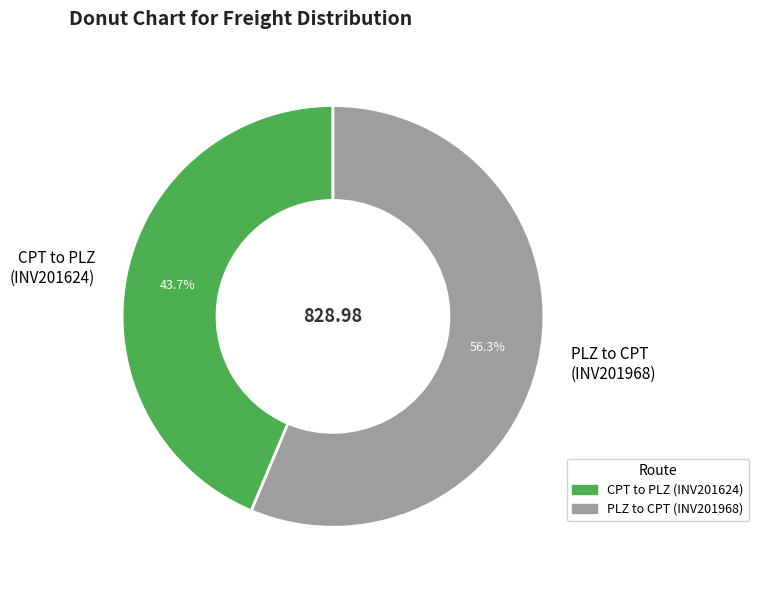

Approximately how many times larger is the value at PLZ to CPT (INV201968) compared to CPT to PLZ (INV201624)?

1.3